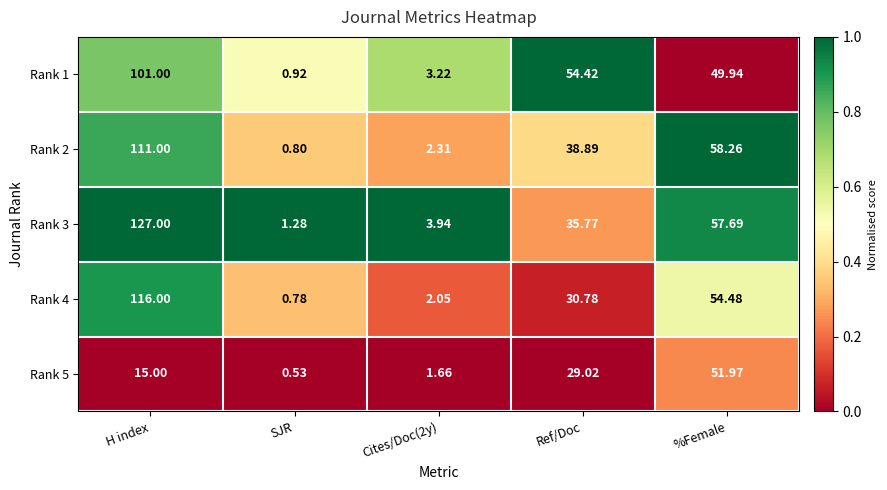

Where does the Rank 1 series first go above 49?

H index